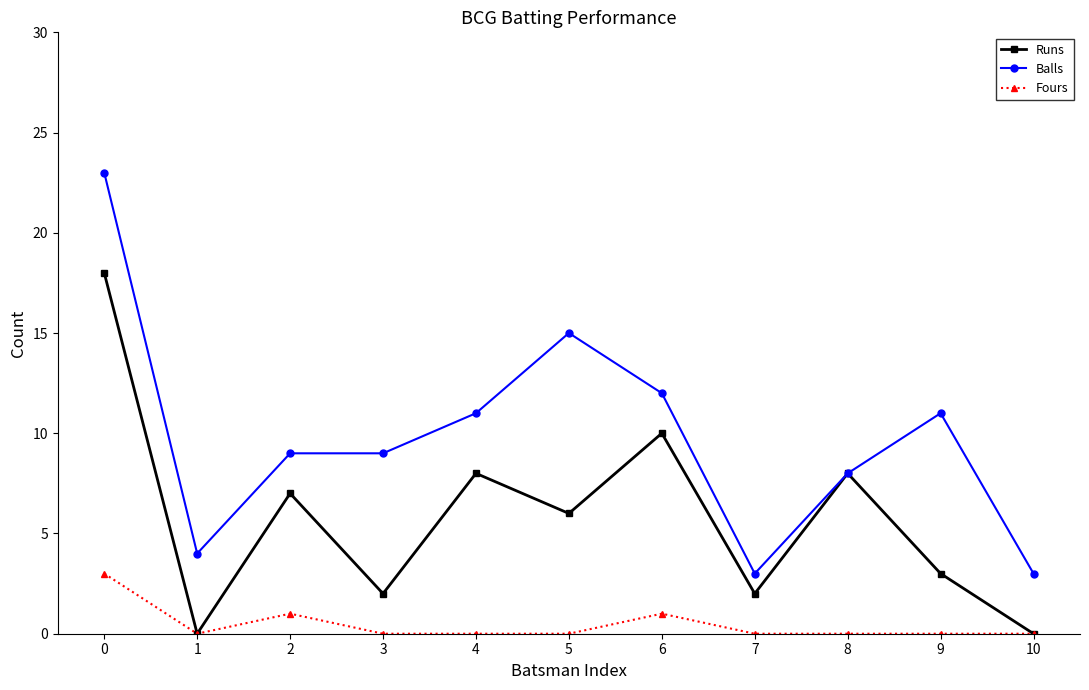

True or false: Balls and Fours cross at least once.

False